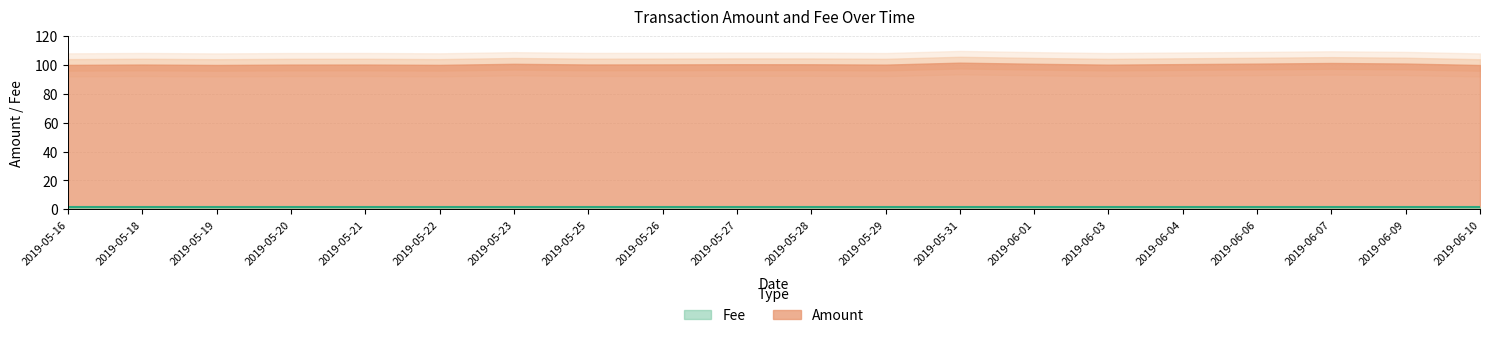

At which category is the sum across all series the highest?

2019-05-31